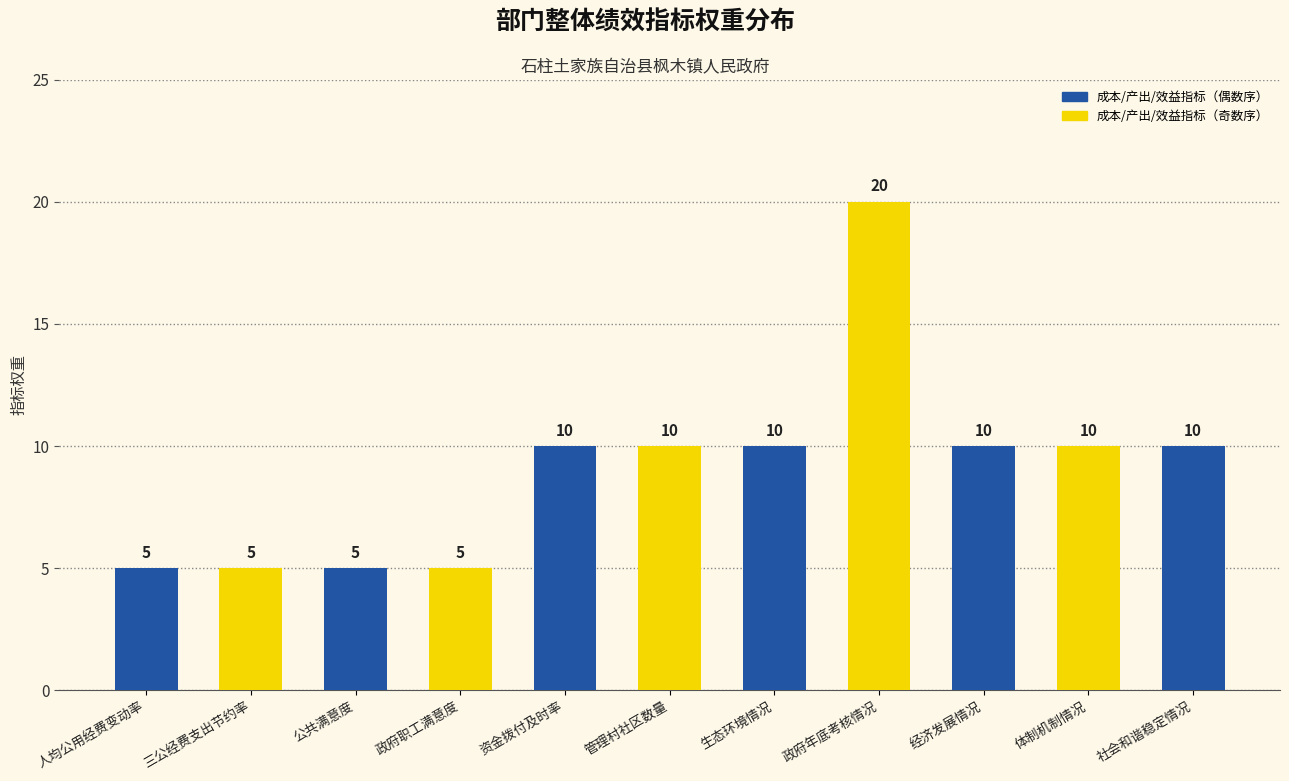

Read the value at 资金拨付及时率, to the nearest 5.

10